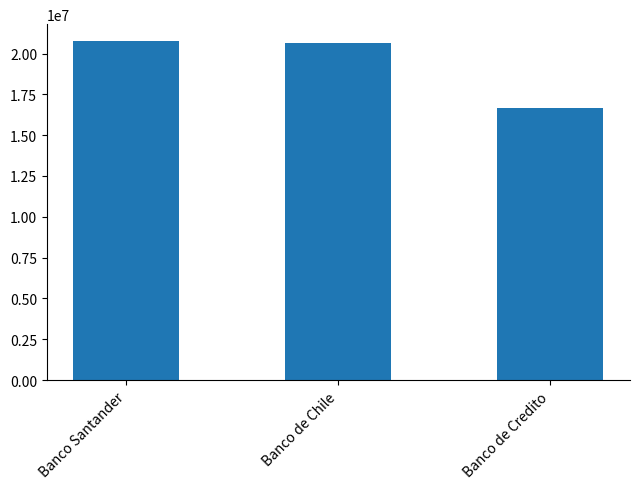

Are the bars grouped side by side (vs. stacked)?

No